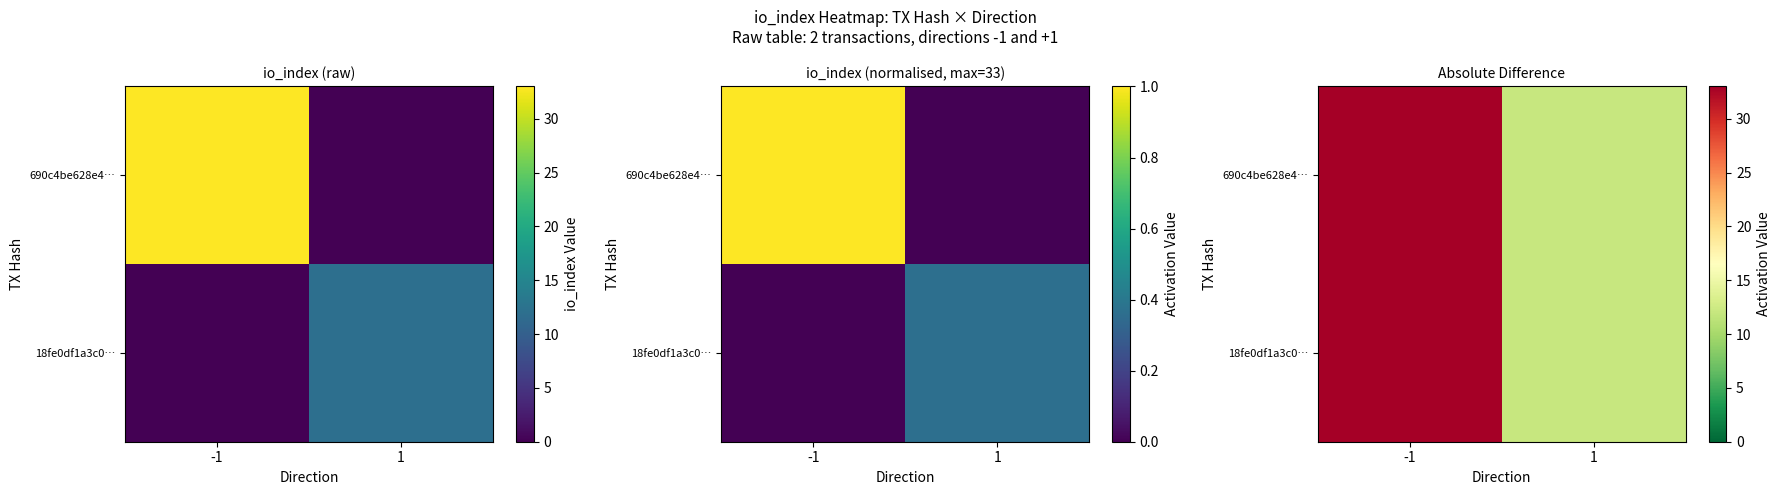

Between -1 and 1, which is larger?

-1